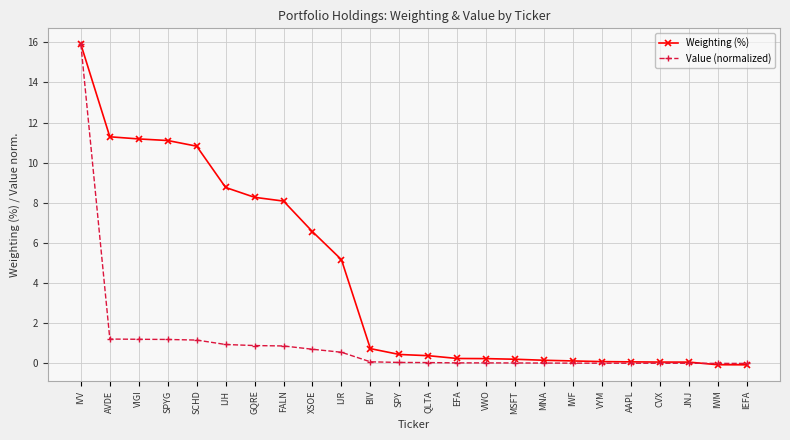

Which series has the largest total across all categories?

Weighting (%)